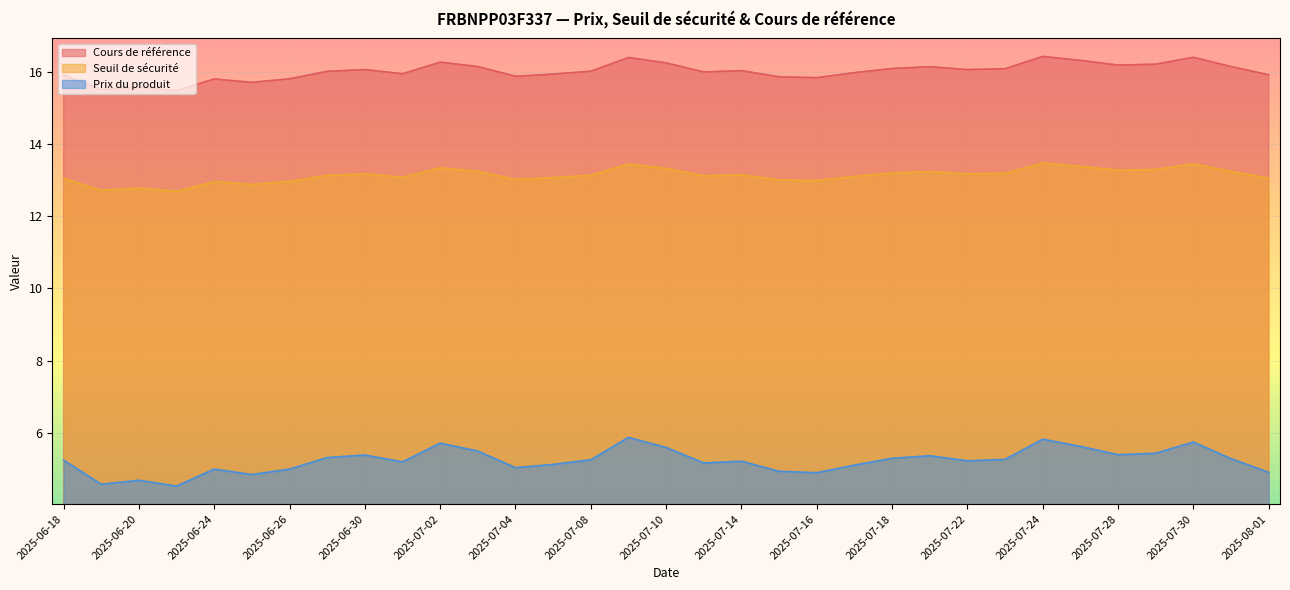

True or false: Cours de référence and Prix du produit cross at least once.

False